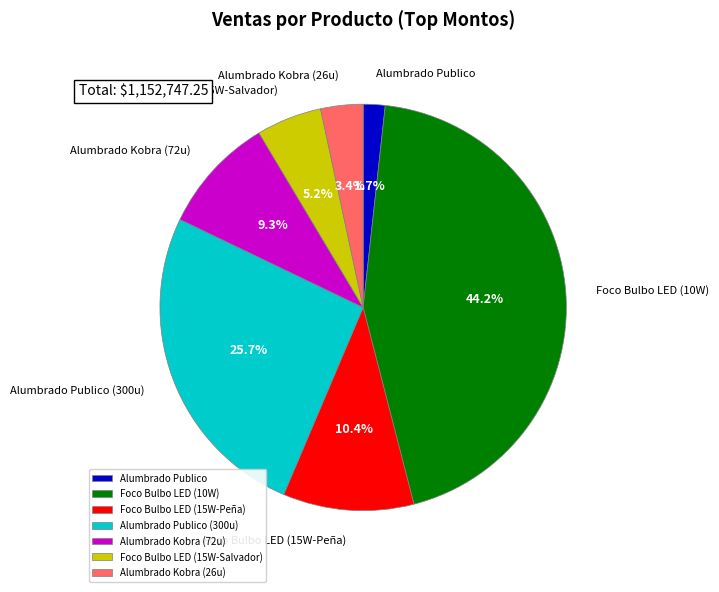

Which category has the biggest portion of the pie?

Foco Bulbo LED (10W)